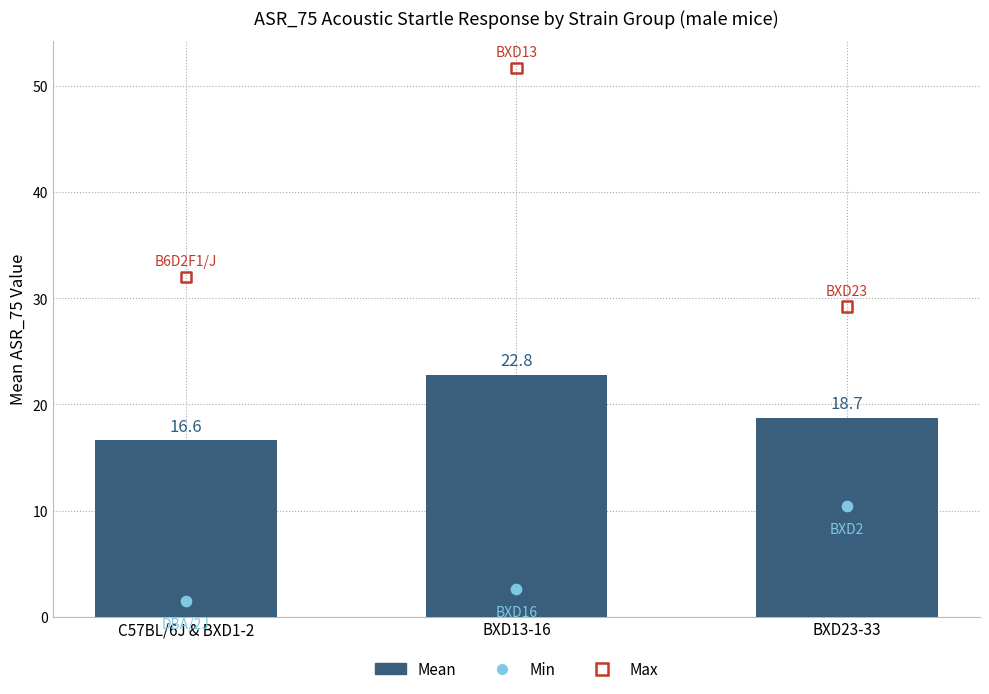

What is the change in value from BXD13-16 to BXD23-33?

-4.1